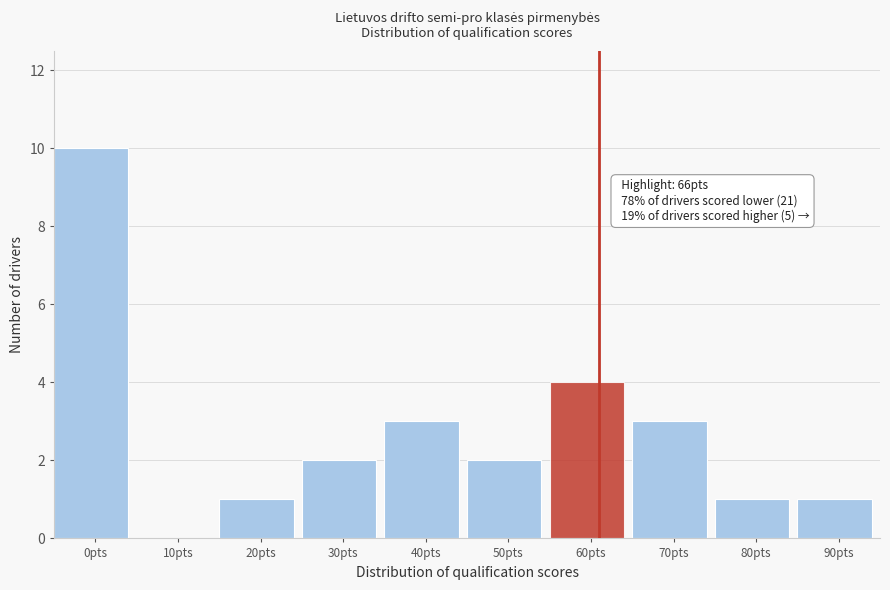

Reading left to right, transcribe all the data shown in this chart.

0pts=10	10pts=0	20pts=1	30pts=2	40pts=3	50pts=2	60pts=4	70pts=3	80pts=1	90pts=1